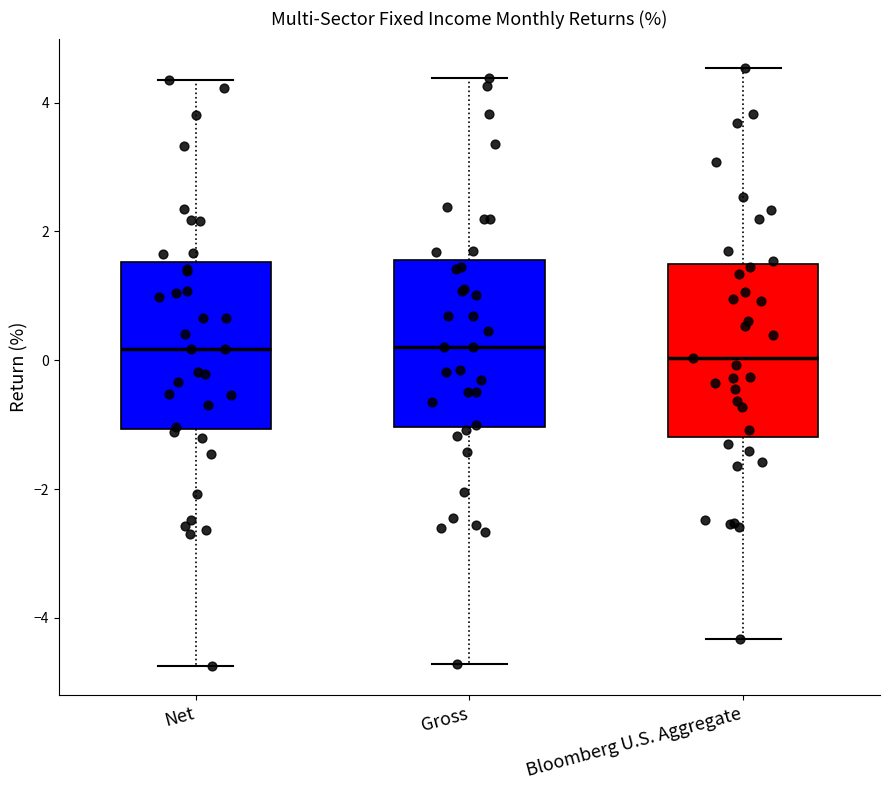

Reading left to right, read every box against the y-axis: the position of its median line, the range the box covers, and the ends of its whiskers. The values are not printed on the chart, so give them approximately, as read against the axis.

Net: median 0.2, box -1.0 to 1.6, whiskers -4.8 to 4.4
Gross: median 0.2, box -1.0 to 1.6, whiskers -4.8 to 4.4
Bloomberg U.S. Aggregate: median 0.0, box -1.2 to 1.4, whiskers -4.4 to 4.6